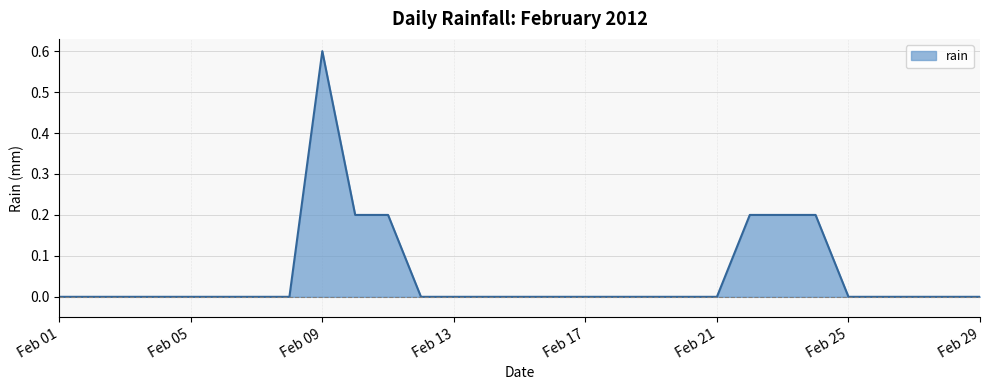

What is the difference between the maximum and minimum values?

0.6